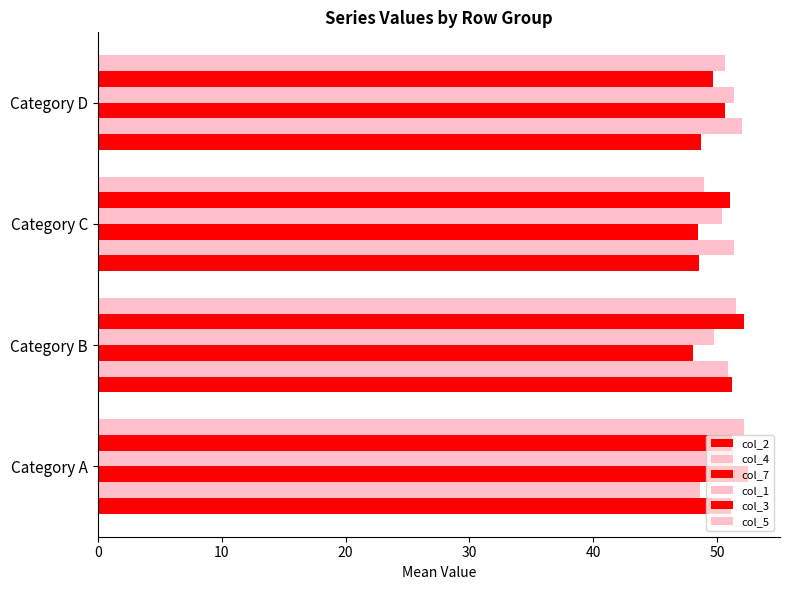

How many data points does each series have?

4